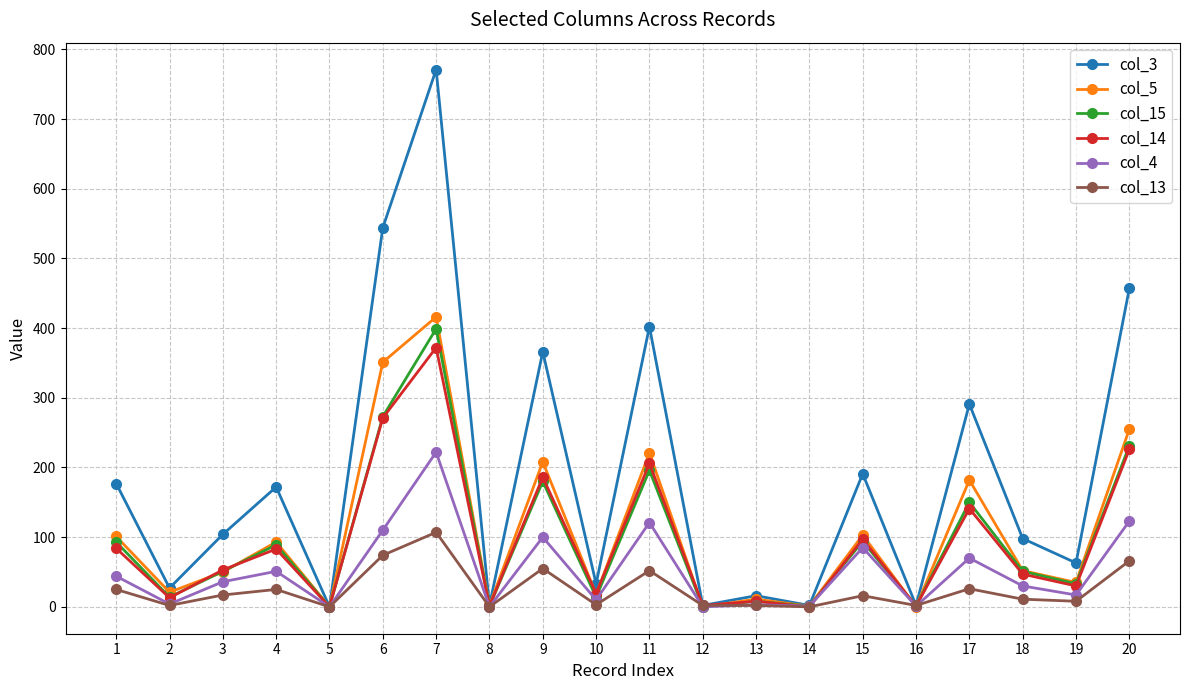

Is it true that col_3 equals 82 at 17?

False